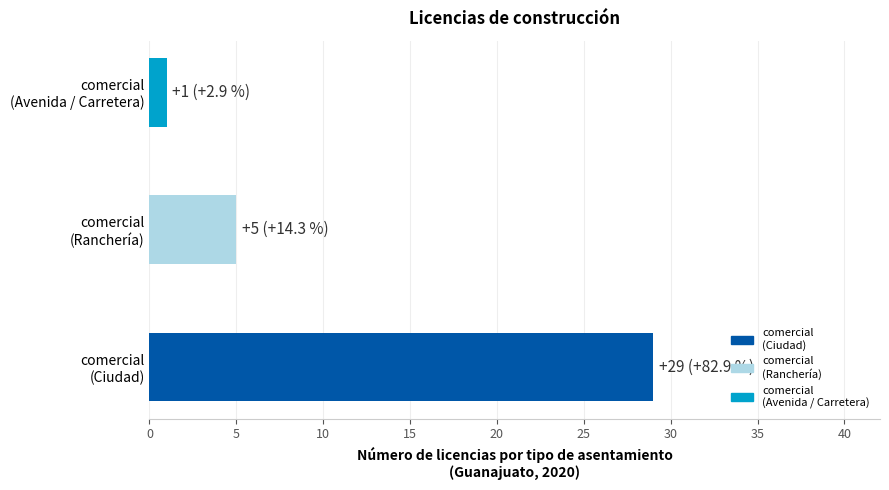

Rank the categories by value from lowest to highest.

comercial
(Avenida / Carretera), comercial
(Ranchería), comercial
(Ciudad)